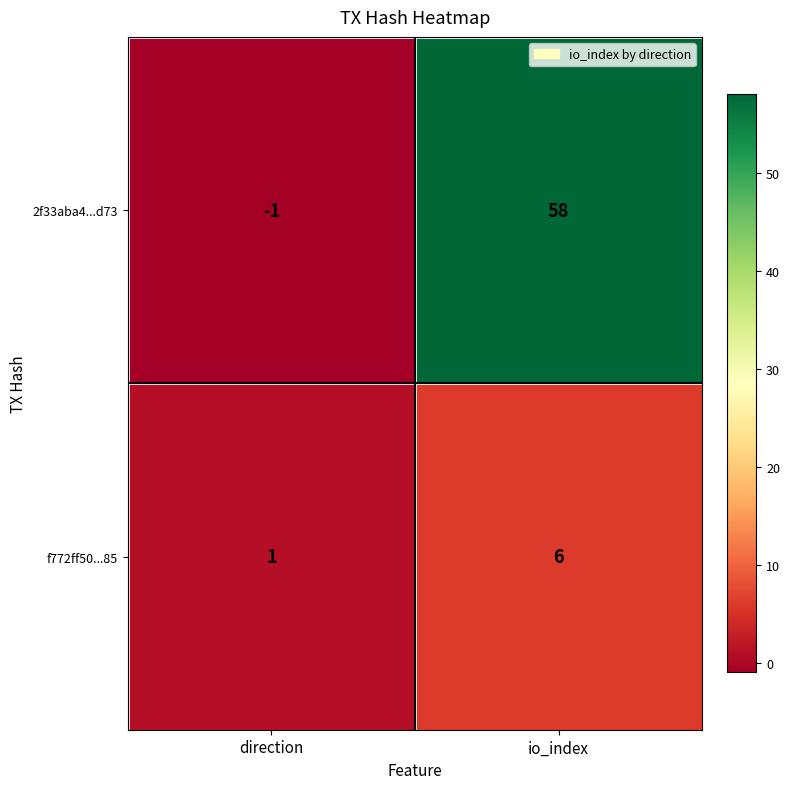

What is the difference between the maximum and minimum values in the f772ff50...85 series?

5